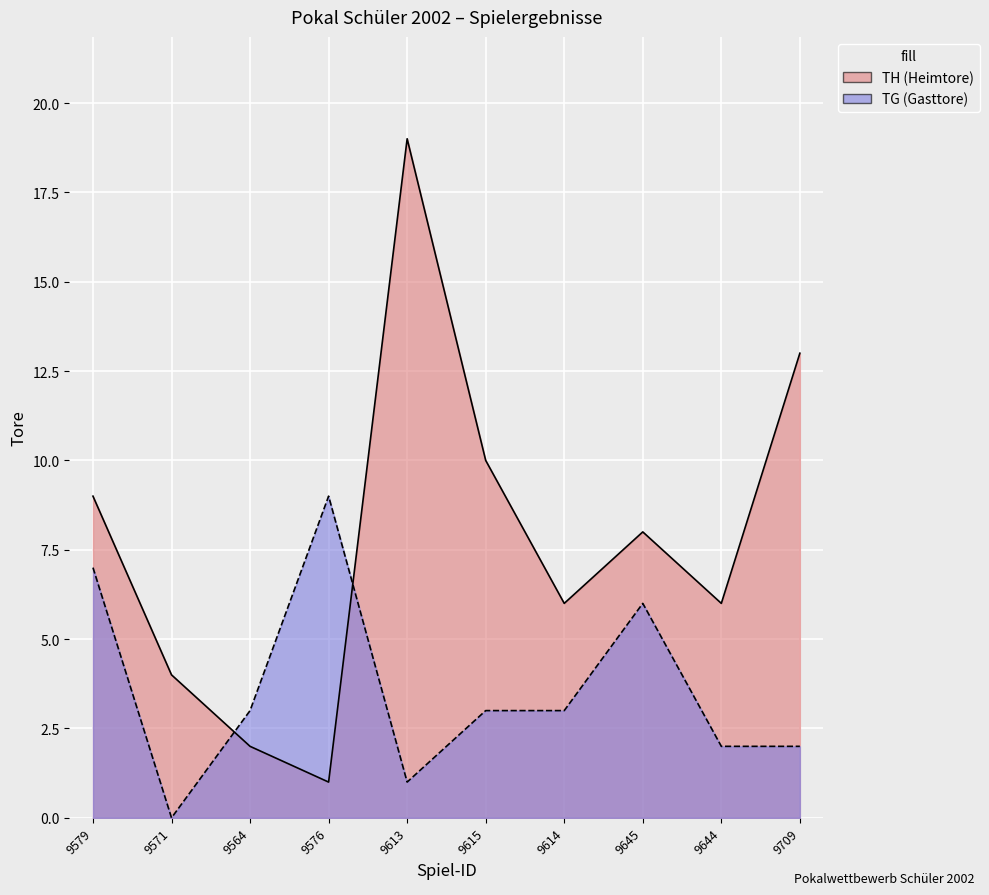

Reading right to left, list all the values displayed in this chart.

TH: 13	6	8	6	10	19	1	2	4	9
TG: 2	2	6	3	3	1	9	3	0	7